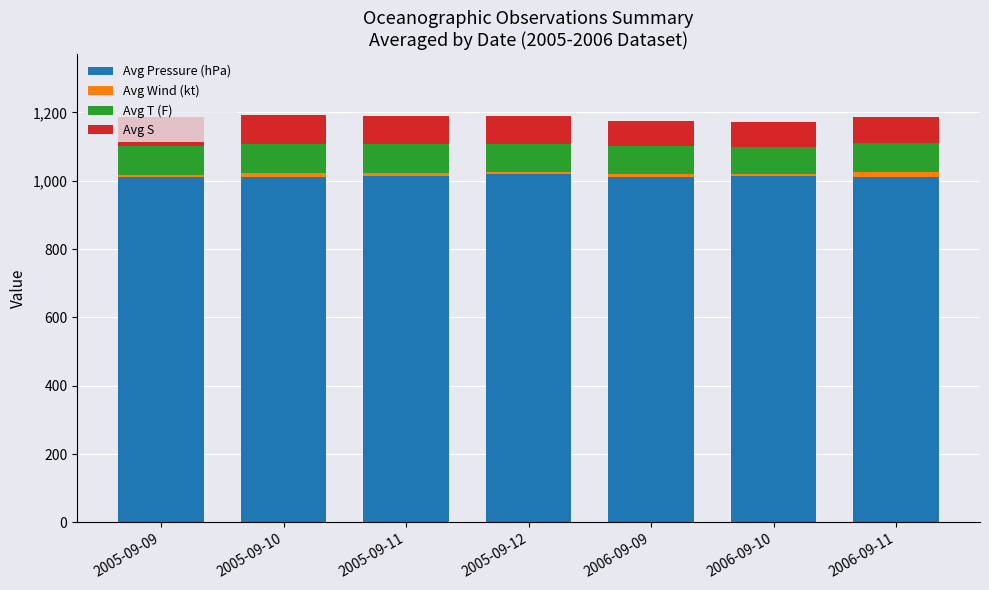

The value of Avg Pressure (hPa) at 2006-09-10 is 1013.0. True or false?

True